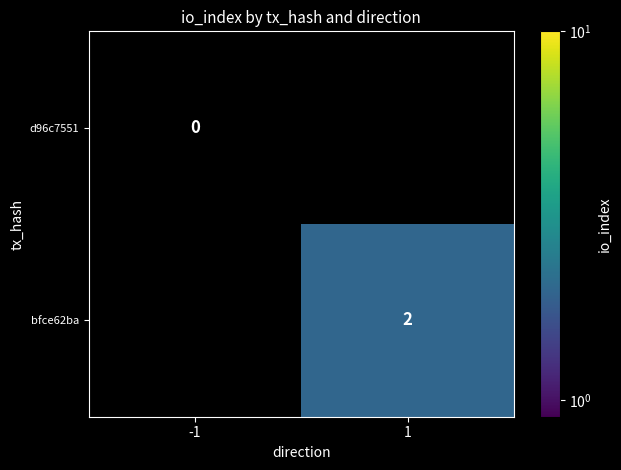

The bfce62ba series shows 1 at 1. True or false?

False